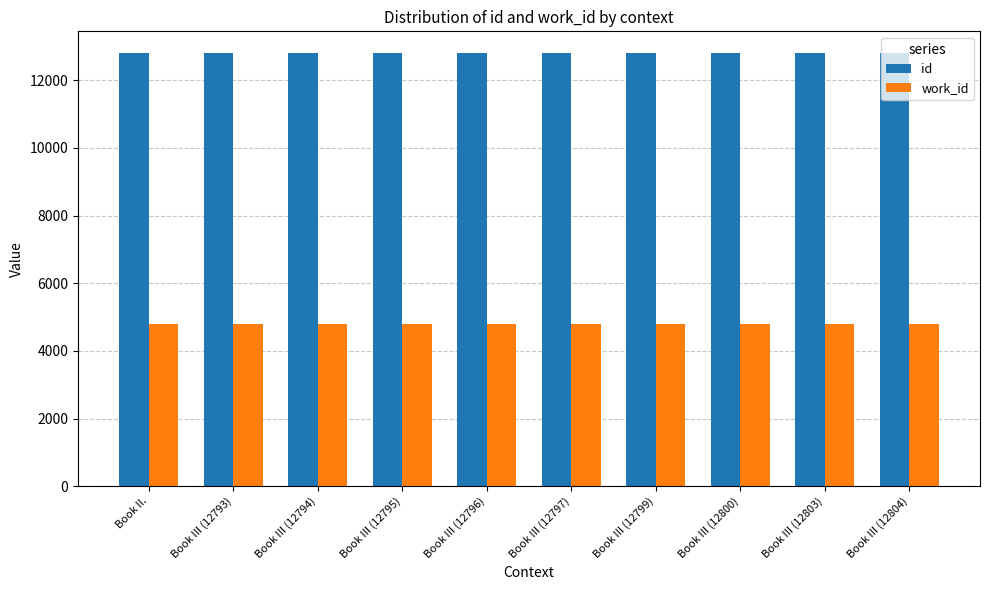

The id series shows 22918 at Book III (12797). True or false?

False